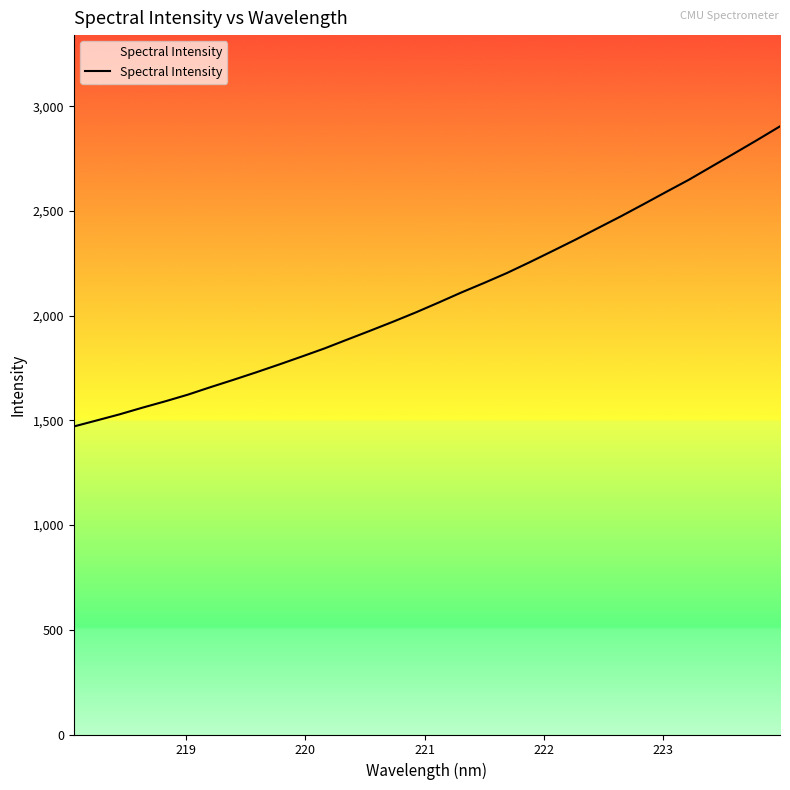

What is the difference between the maximum and minimum values?

1433.2